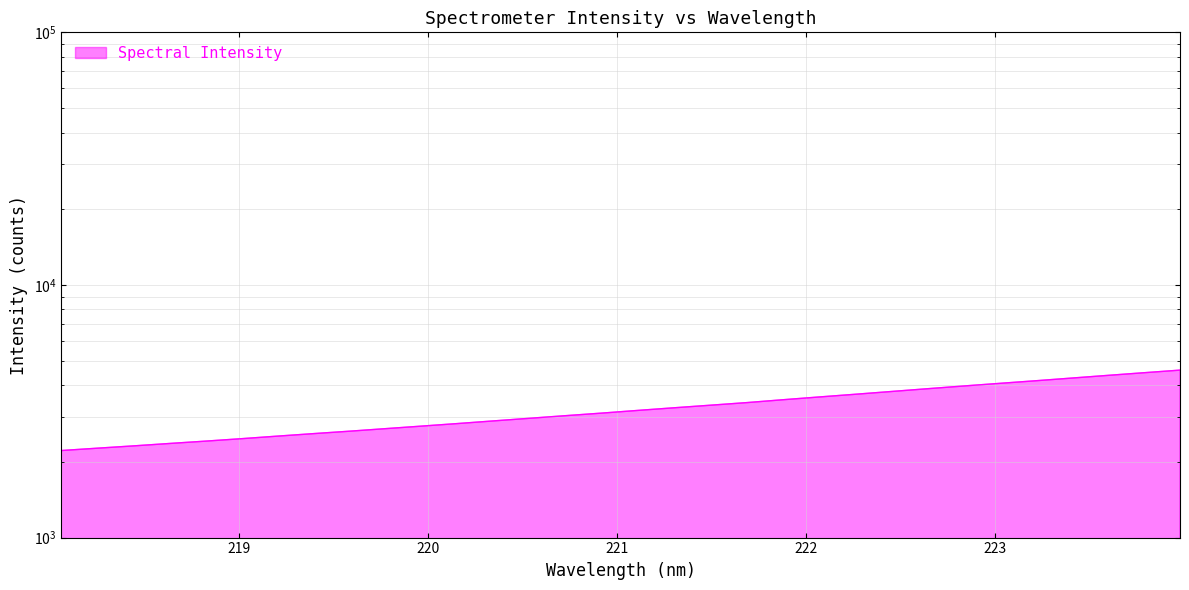

Rank the categories by value from highest to lowest.

223.9802, 223.7895, 223.5987, 223.408, 223.2172, 223.0264, 222.8355, 222.6447, 222.4538, 222.263, 222.0721, 221.8812, 221.6902, 221.4993, 221.3083, 221.1174, 220.9264, 220.7354, 220.5444, 220.3533, 220.1623, 219.9712, 219.7801, 219.589, 219.3979, 219.2067, 219.0156, 218.8244, 218.6332, 218.442, 218.2508, 218.0596